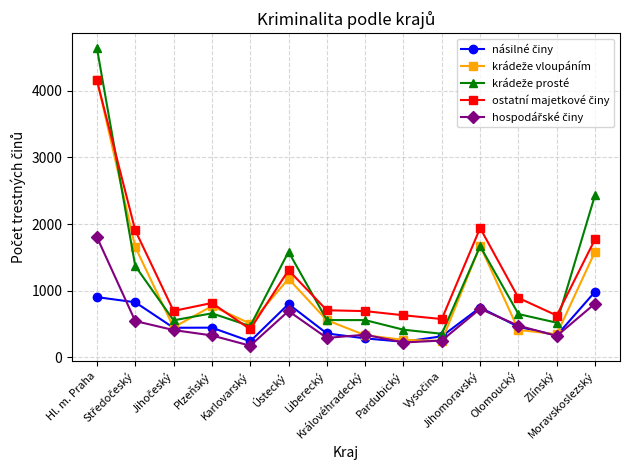

What is the smallest value displayed?

174